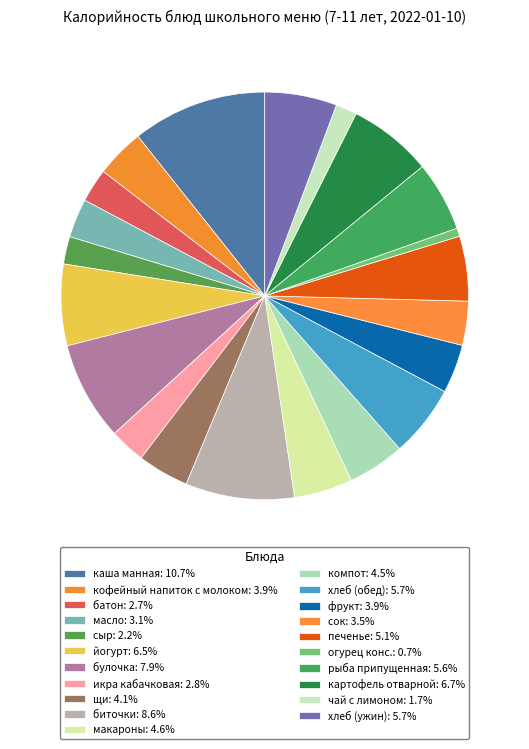

What is the ratio of the value at фрукт to the value at каша манная?

0.4